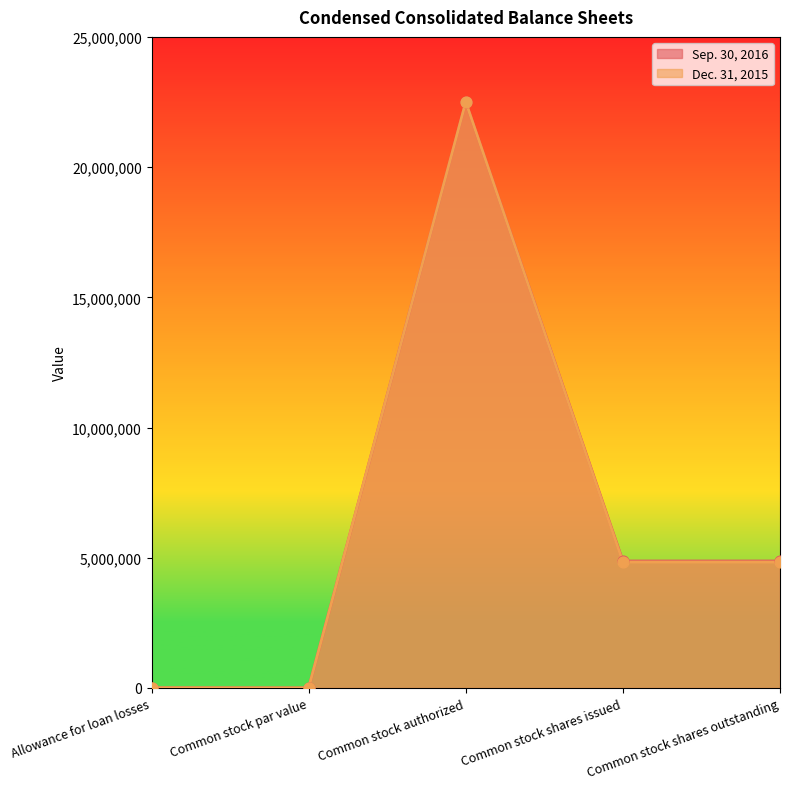

What is the total value across all series at Common stock shares outstanding?

9709907